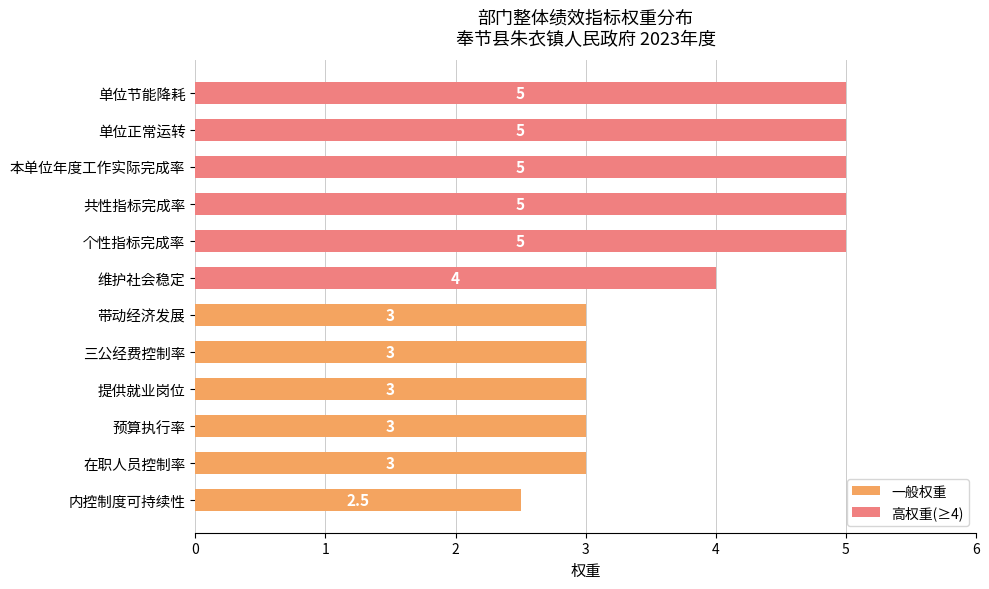

What is the change in value from 单位正常运转 to 在职人员控制率?

-2.0